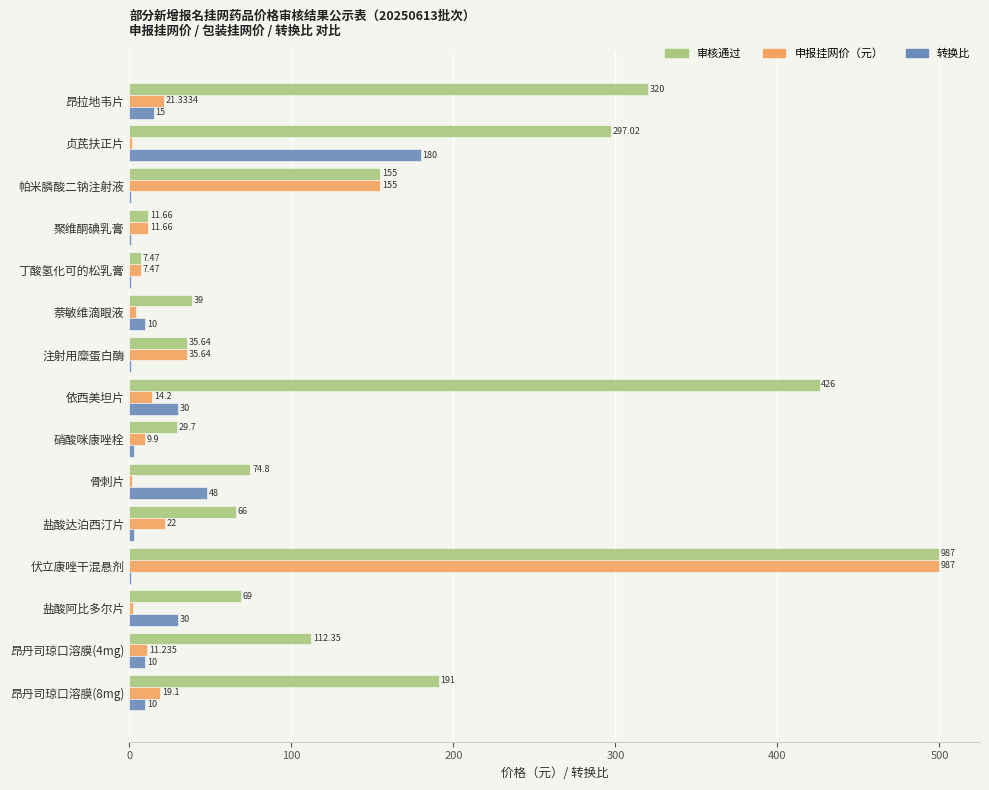

Which series changed the most between 贞芪扶正片 and 聚维酮碘乳膏?

审核通过